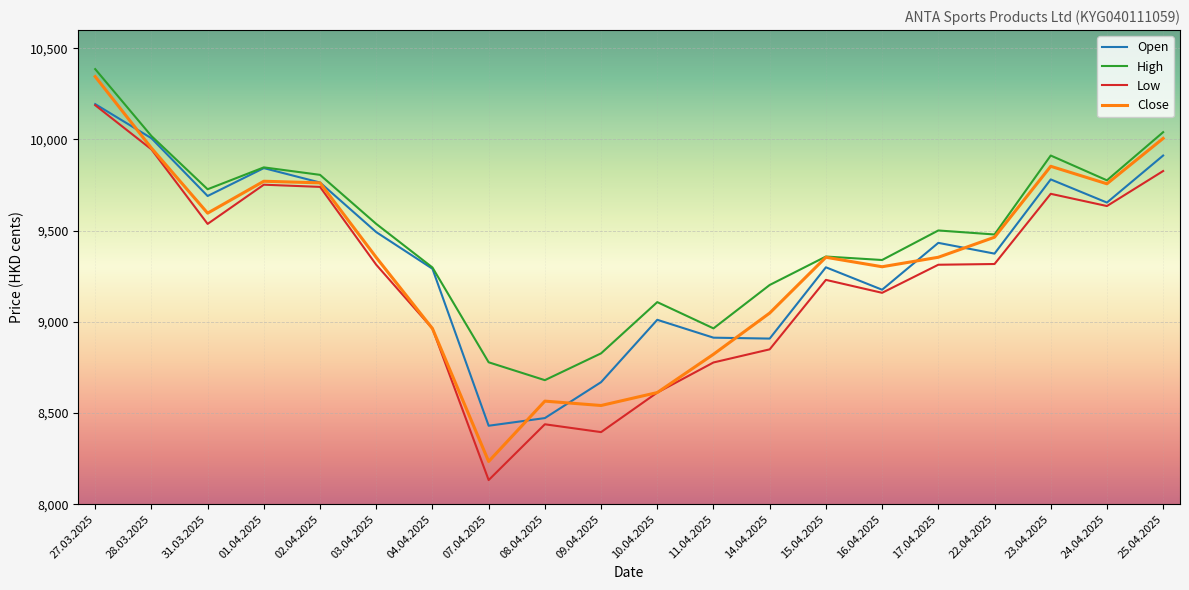

Is the value of Close at 22.04.2025 greater than the value of Open at 10.04.2025?

Yes